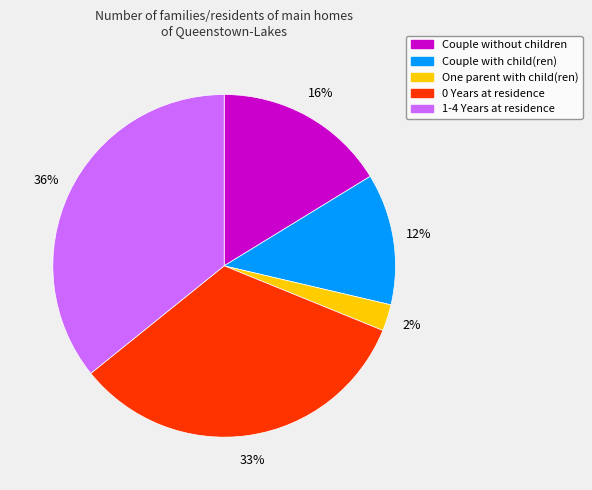

Between Couple with child(ren) and Couple without children, which is larger?

Couple without children